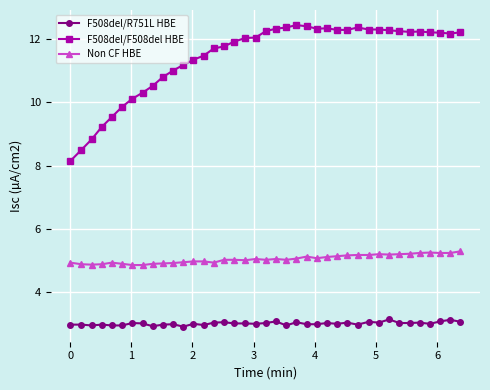

What is the value of the F508del/R751L HBE point at the 1st from the left?

3.0